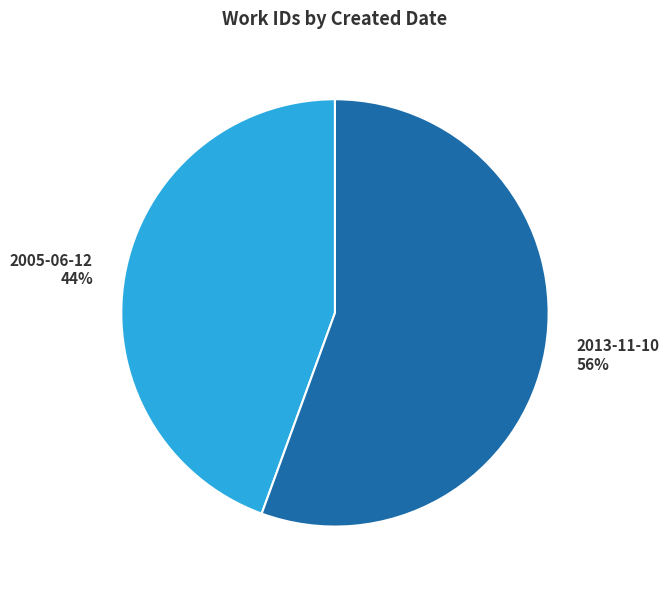

Do 2013-11-10 and 2005-06-12 together represent more than half of the pie?

Yes